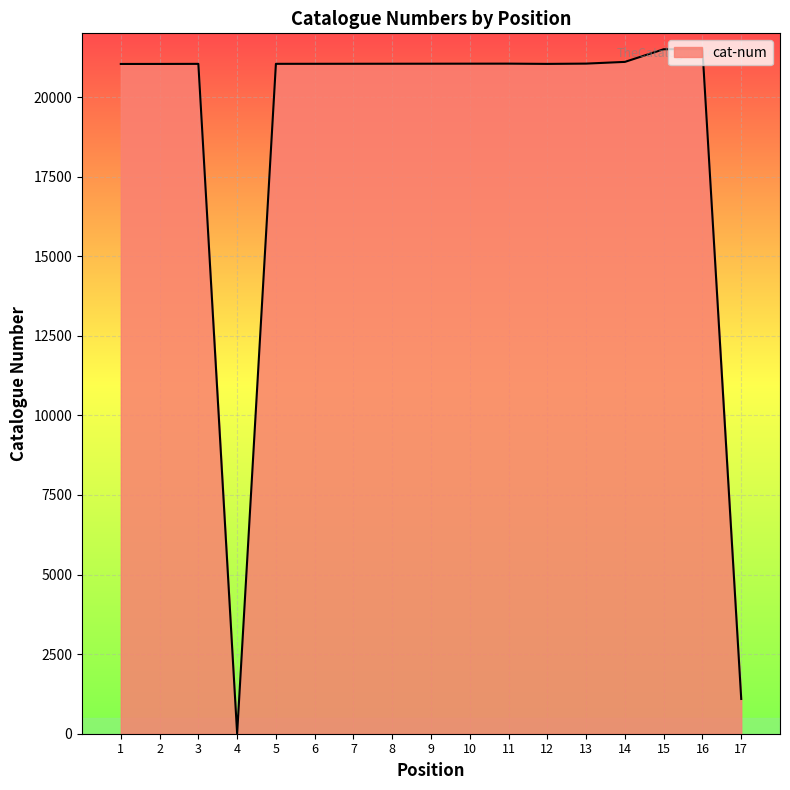

What is the maximum value shown in the chart?

21501